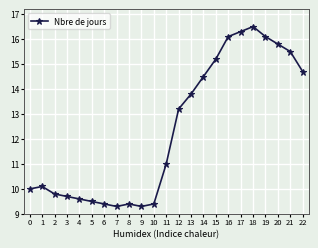

How many lines are shown in the chart?

1